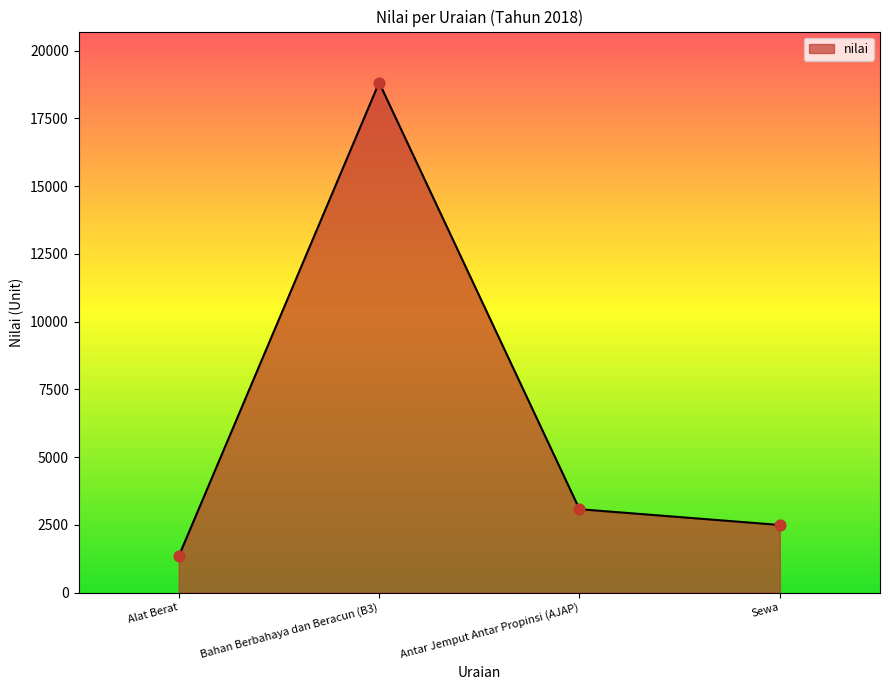

What is the change in value from Alat Berat to Bahan Berbahaya dan Beracun (B3)?

+17484